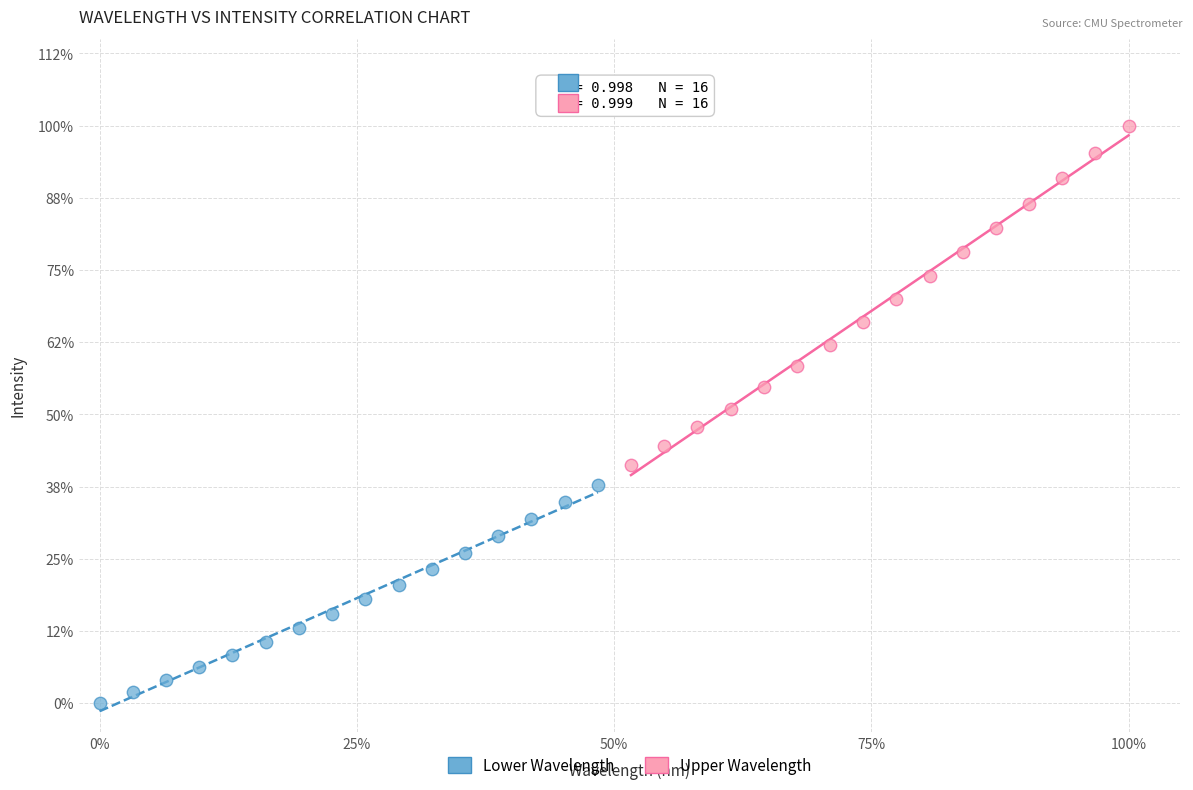

Which series has the largest Y range (max minus min)?

Upper Wavelength